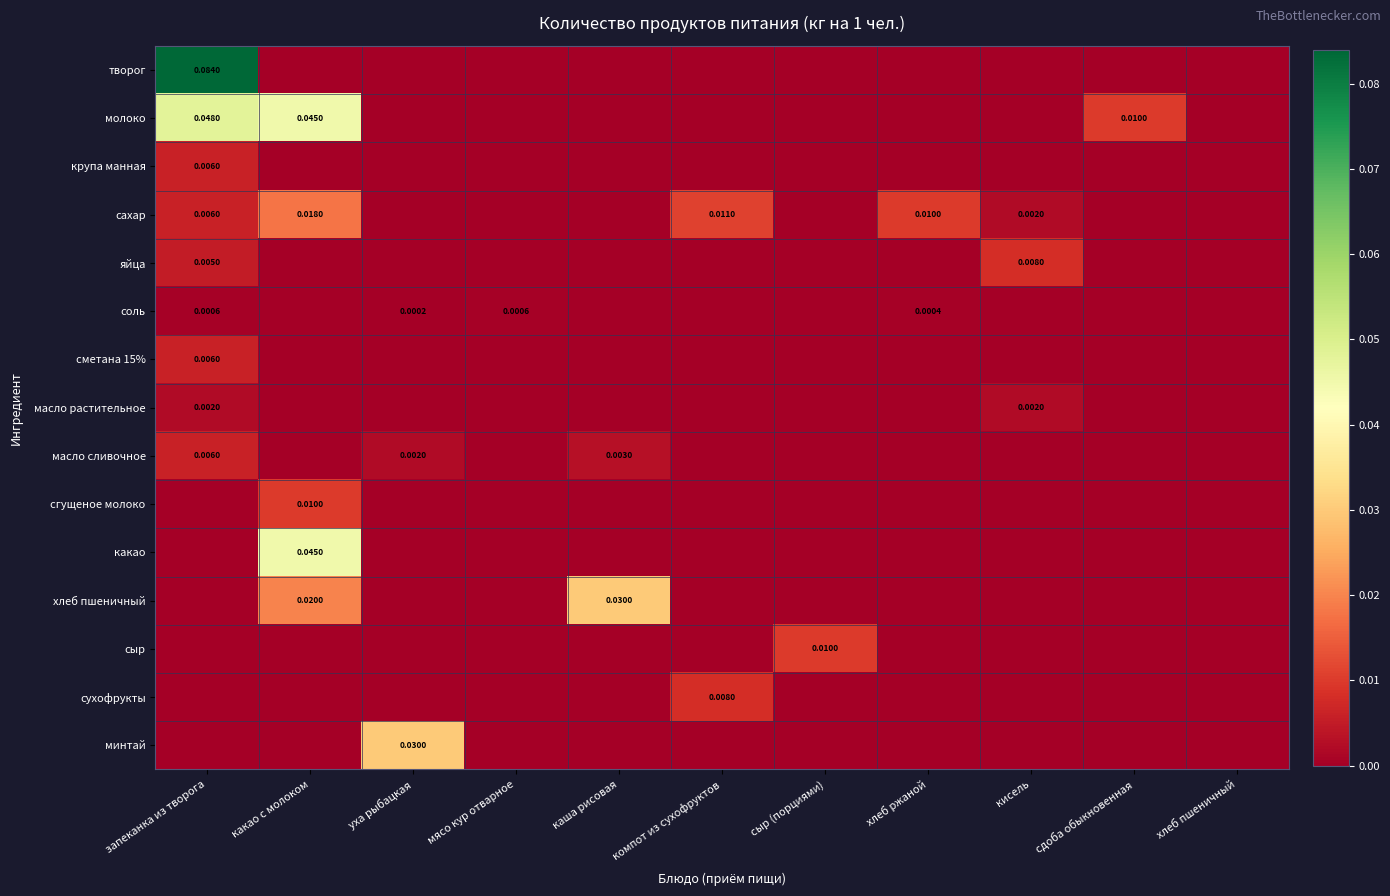

The value of минтай at кисель is 0.0. True or false?

True